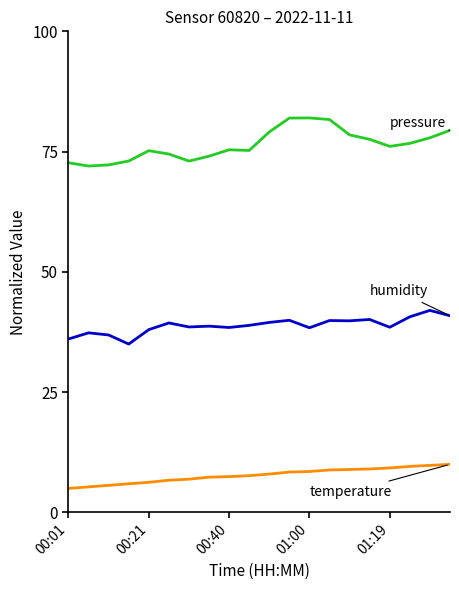

What is the minimum value shown in the chart?

5.0